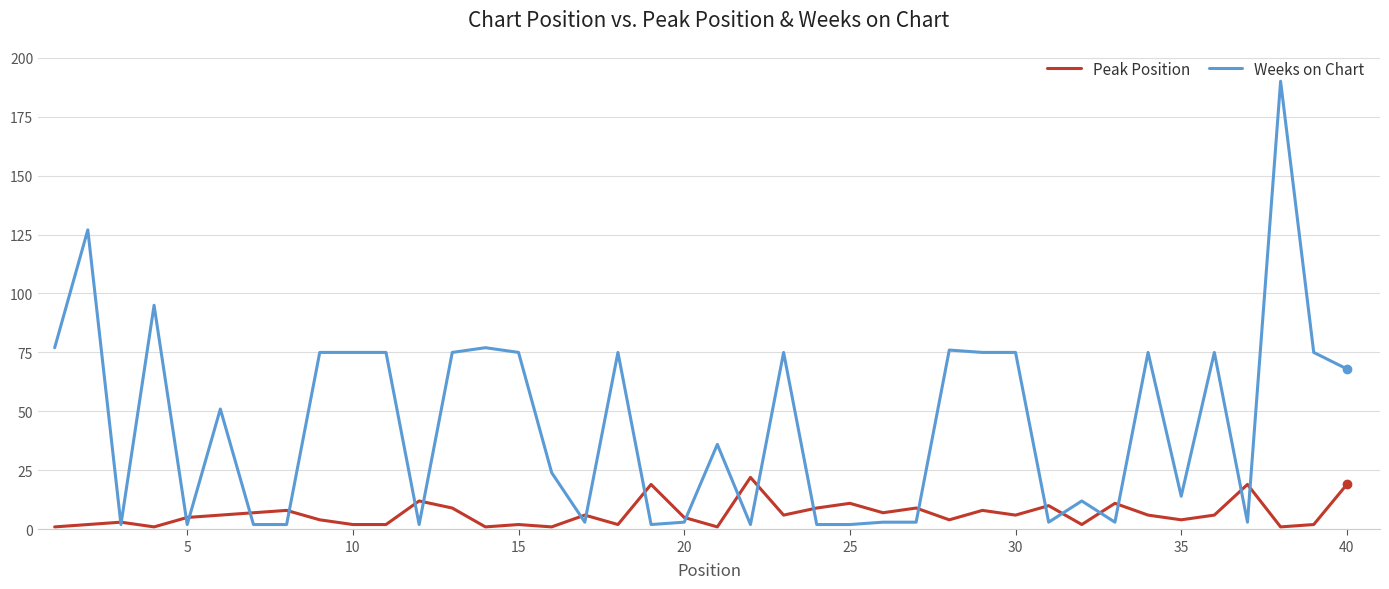

What is the difference between the maximum and minimum values in the Peak Position series?

21